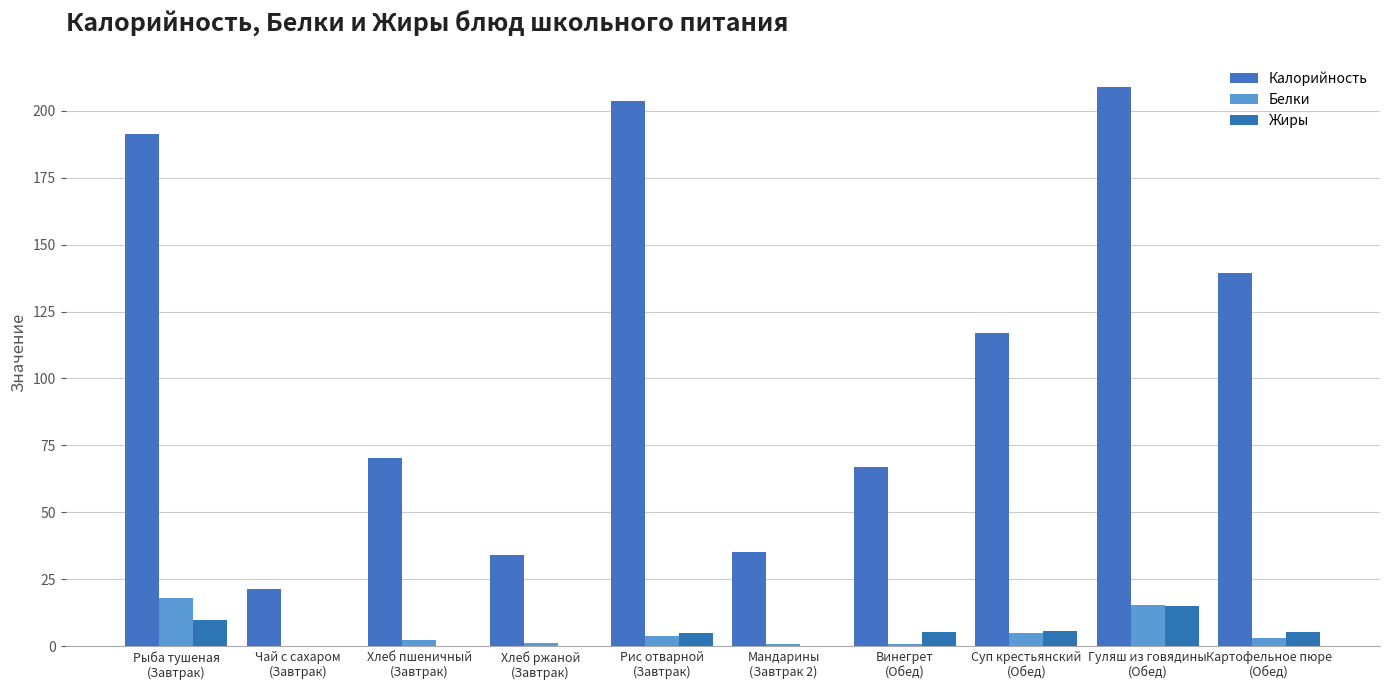

Does the chart contain stacked bars?

No